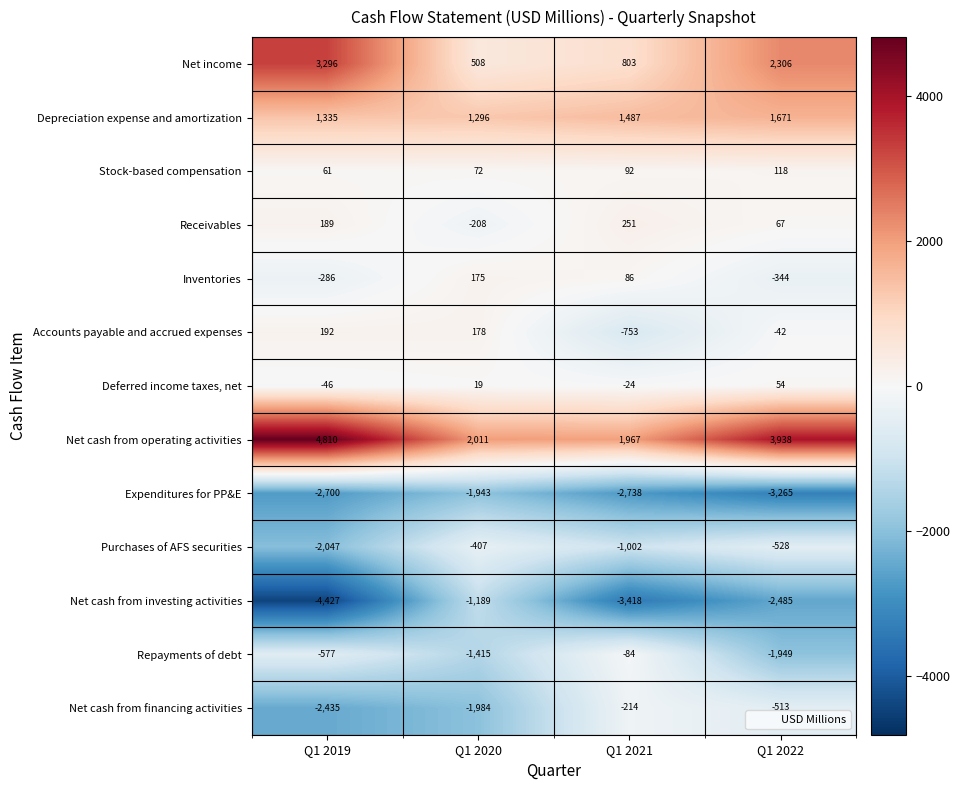

How many data points does each series have?

4